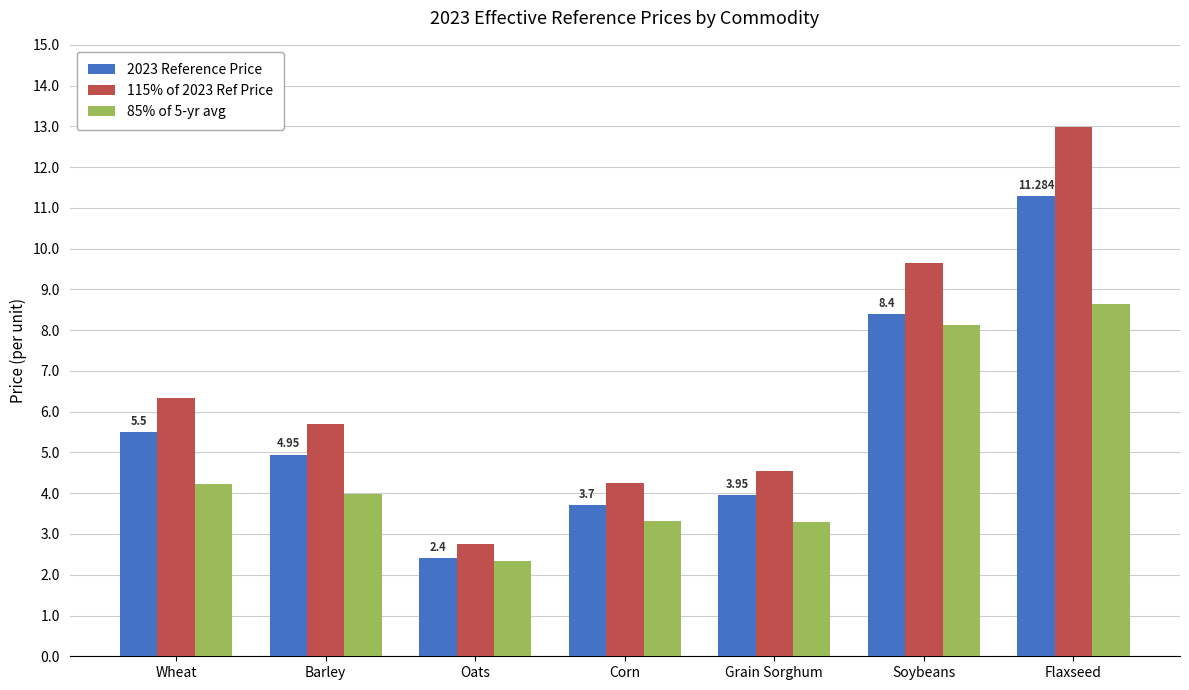

What is the highest value of the 85% of 5-yr avg series?

8.6